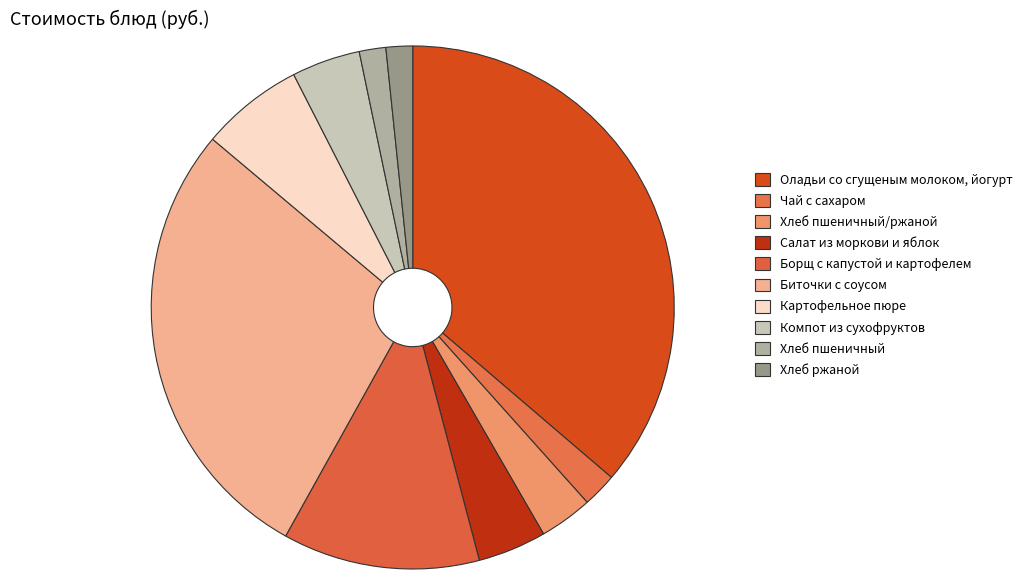

What percentage do Салат из моркови и яблок and Хлеб ржаной together represent?

5.9%